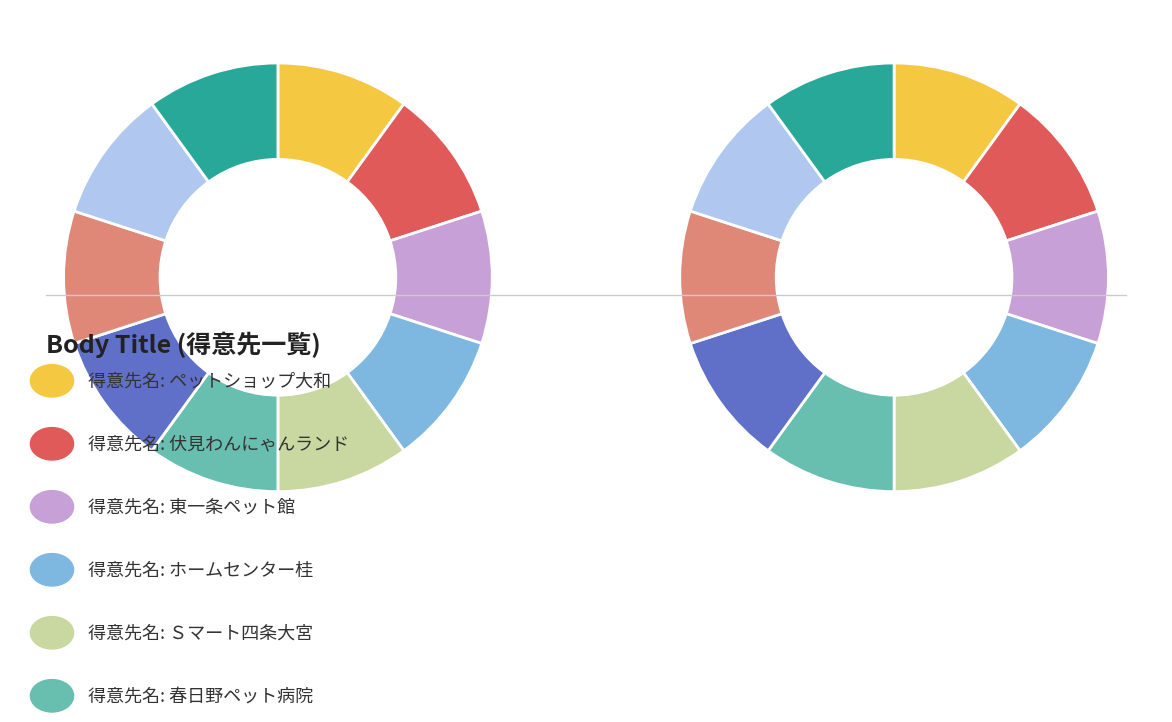

Does ペットショップ大和 account for over 50% of the chart?

No